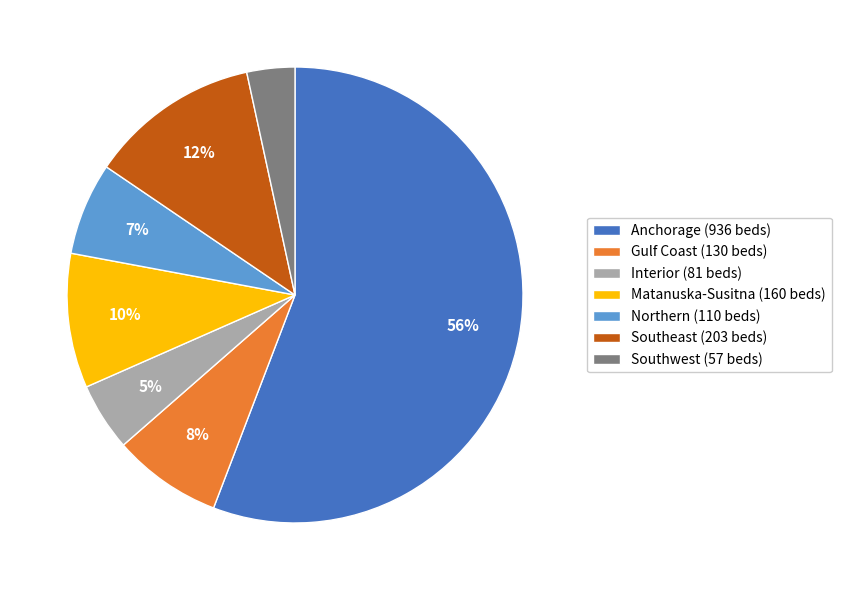

Which slice is the largest?

Anchorage